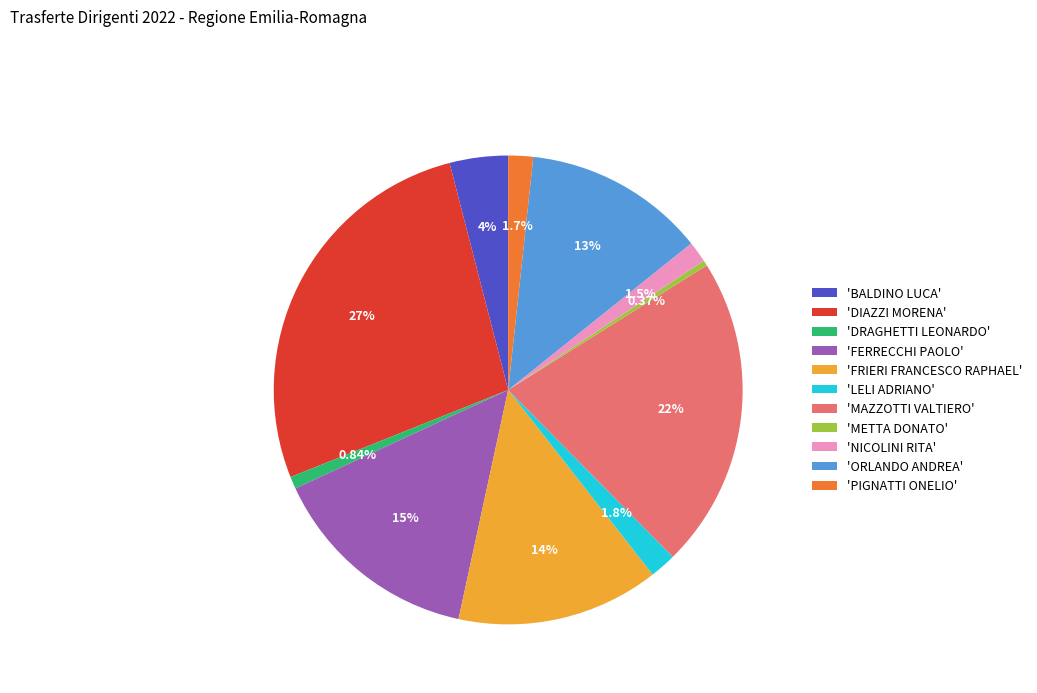

Which has a higher value, 'FRIERI FRANCESCO RAPHAEL' or 'DRAGHETTI LEONARDO'?

'FRIERI FRANCESCO RAPHAEL'